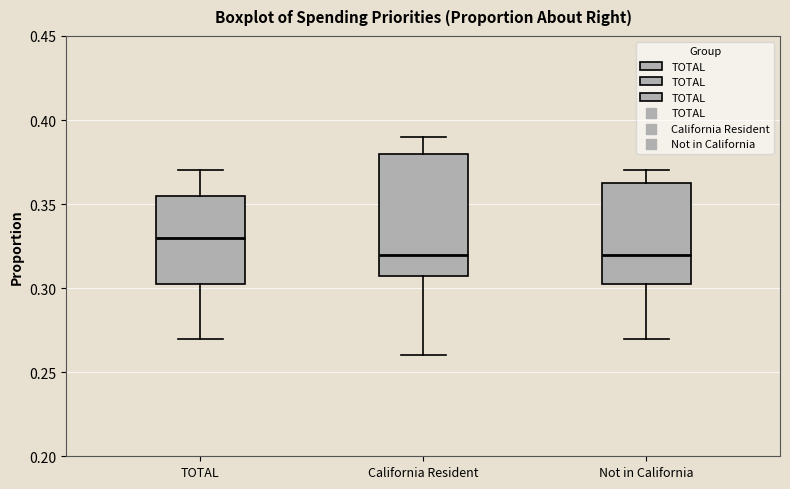

Where is the lower edge of the box for California Resident on the y-axis? The values are not printed on the chart, so give them approximately, as read against the axis.

0.310